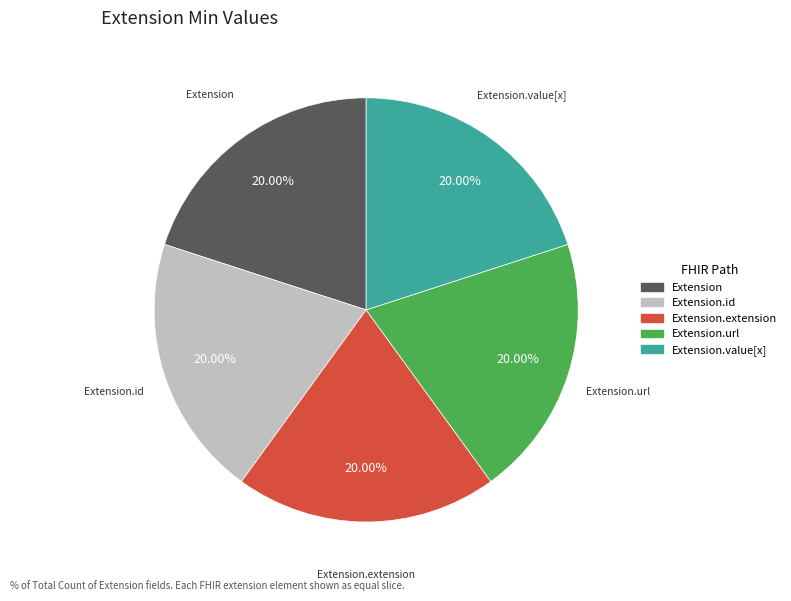

Count the number of slices in the pie.

5